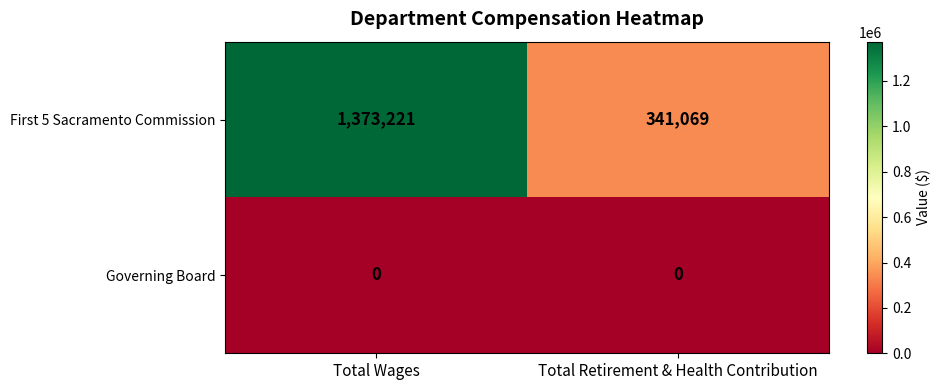

Which series has the largest total across all categories?

First 5 Sacramento Commission